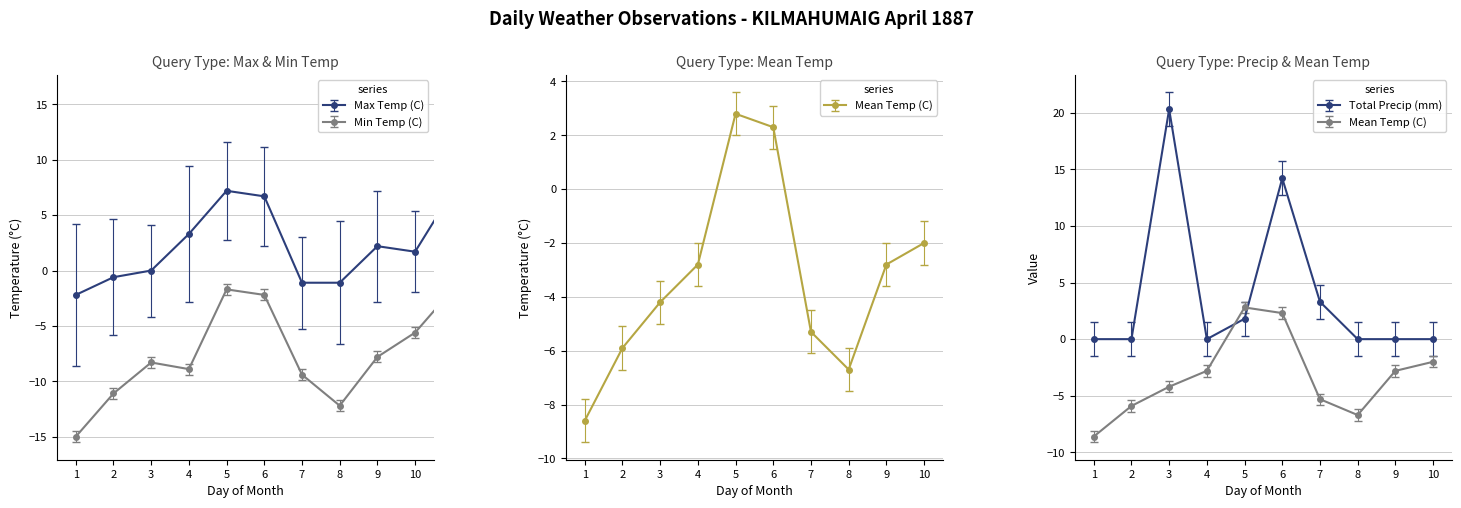

Where is the first local minimum for Min Temp (C)?

4